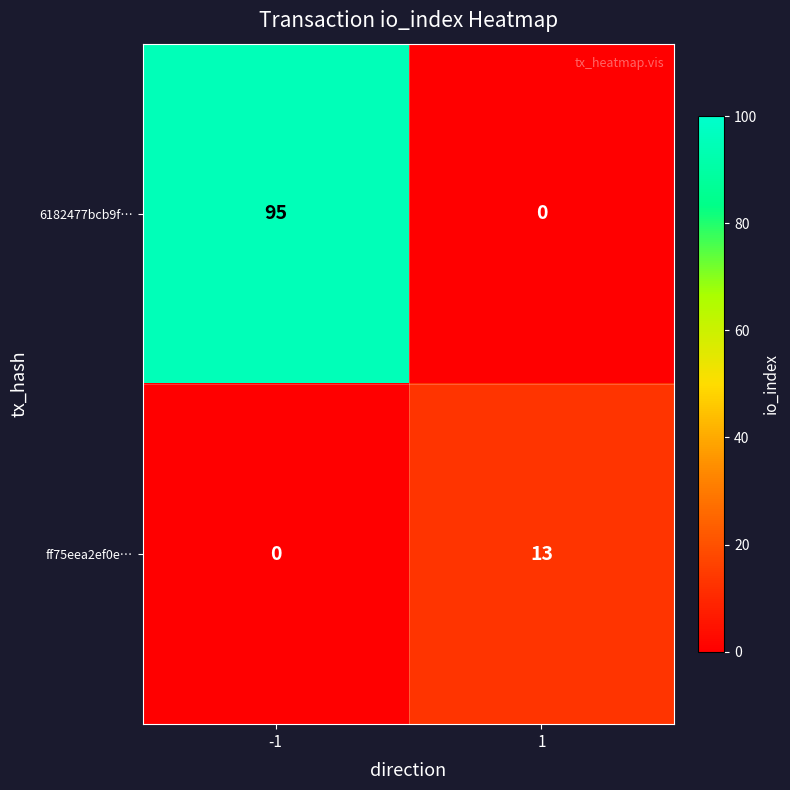

Which series has the widest spread of values?

6182477bcb9f…